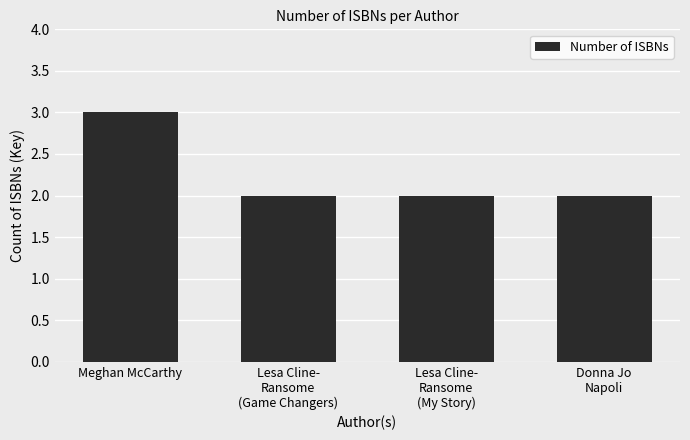

What is the sum of all values?

9